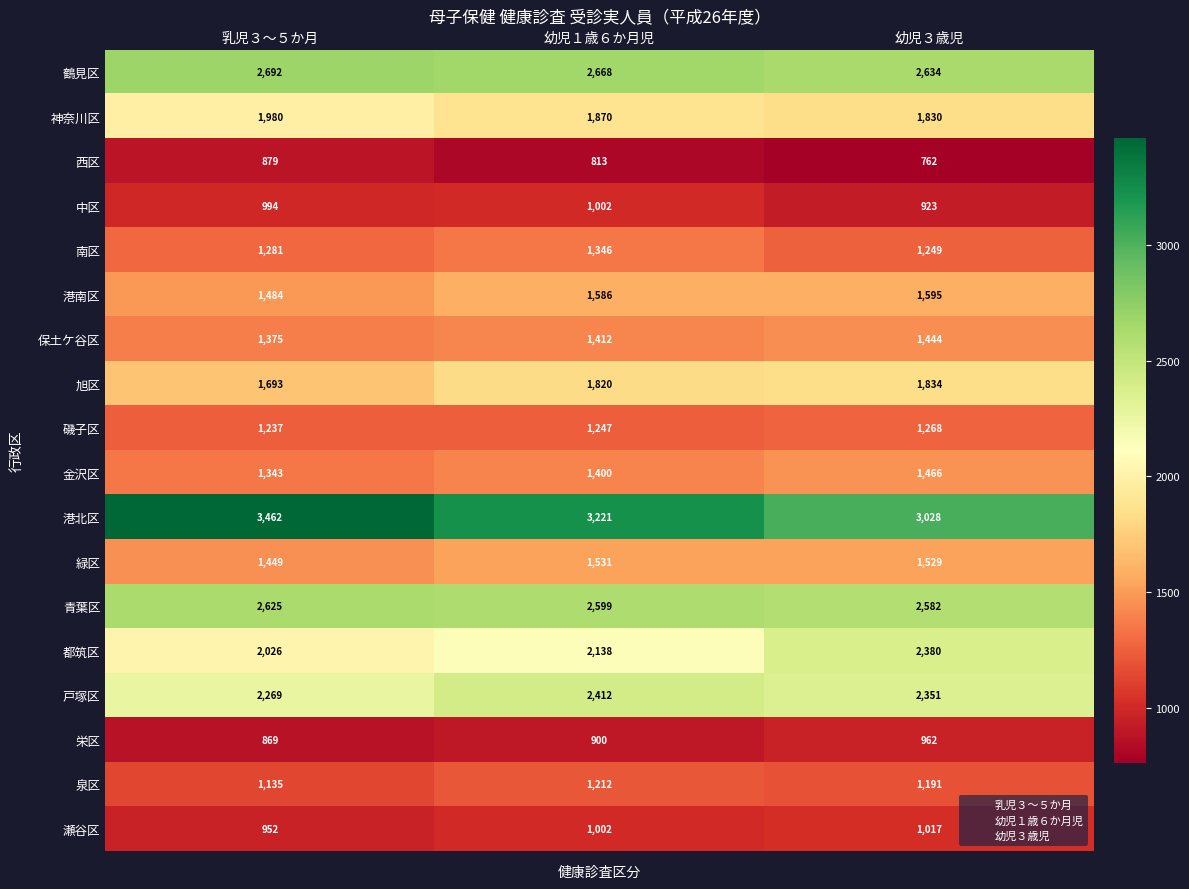

At how many categories does at least one series exceed 1164?

3